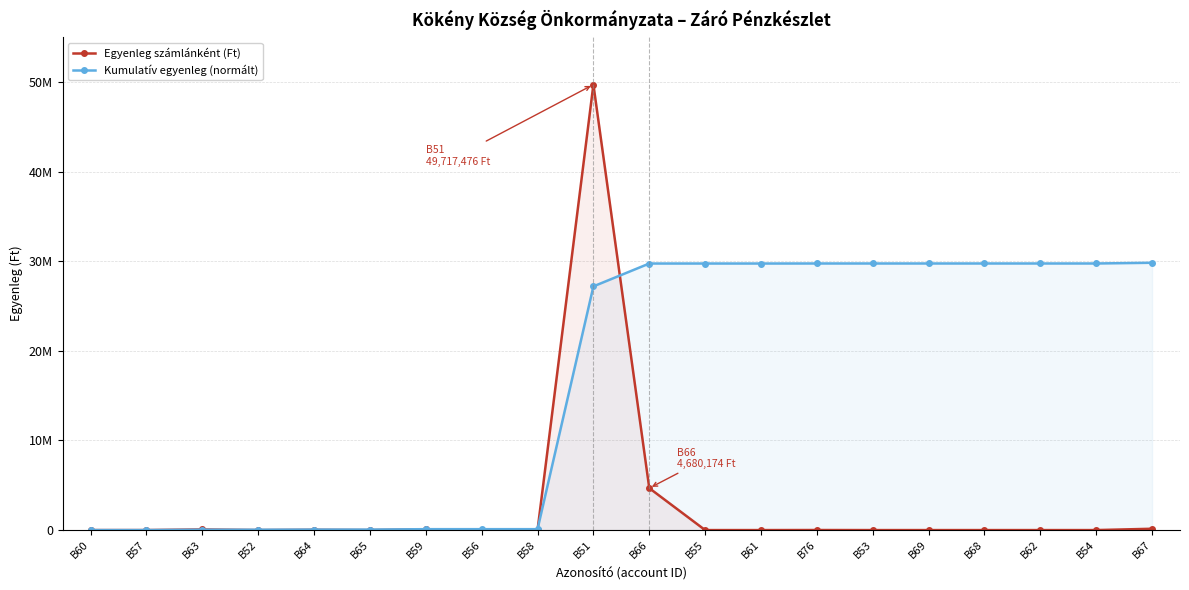

Is it true that Egyenleg számlánként (Ft) equals 29924.0 at B64?

True